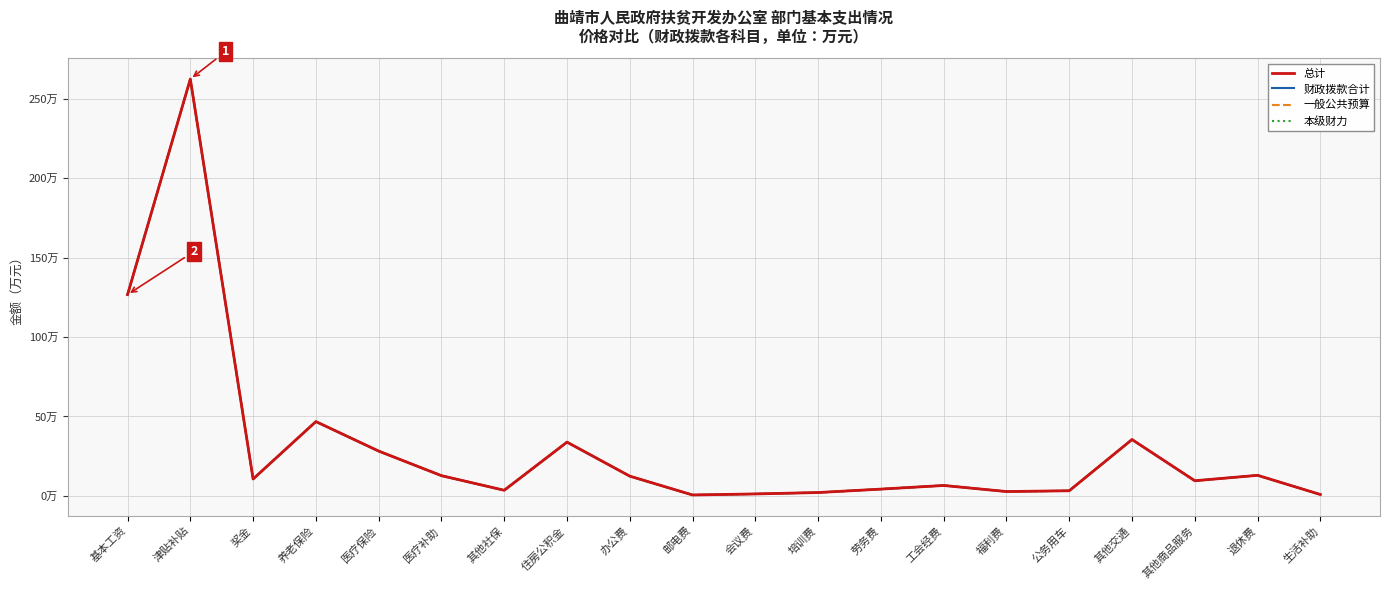

Between 公务用车 and 养老保险, which is larger?

养老保险